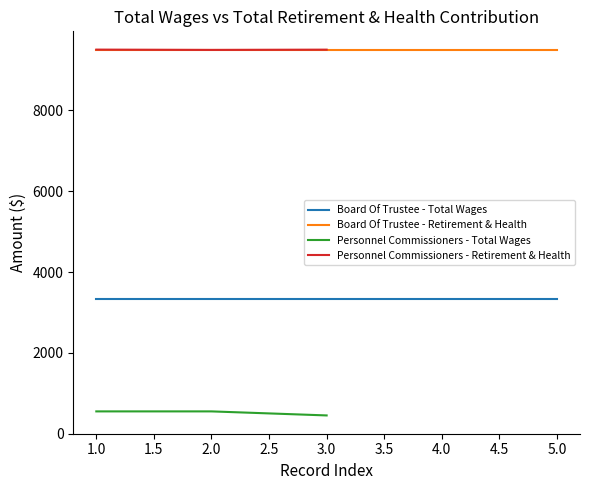

The value of Personnel Commissioners - Total Wages at 1.0 is 860. True or false?

False